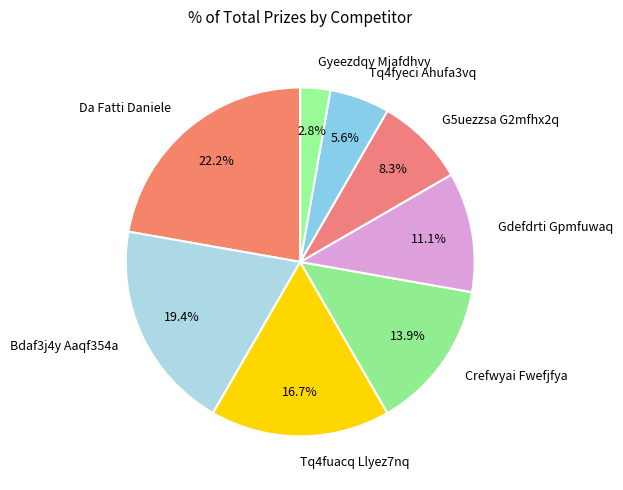

Does any single category account for the majority?

No